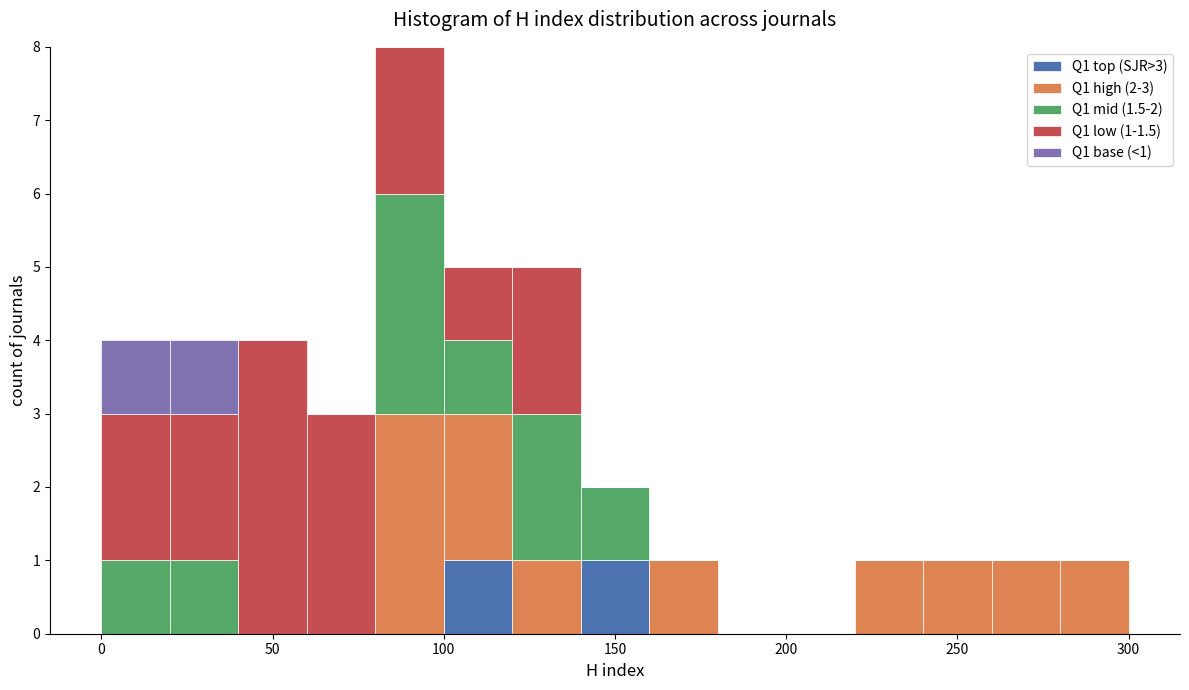

Which range on the x-axis has the tallest stacked bar (by total height)?

80 to 100